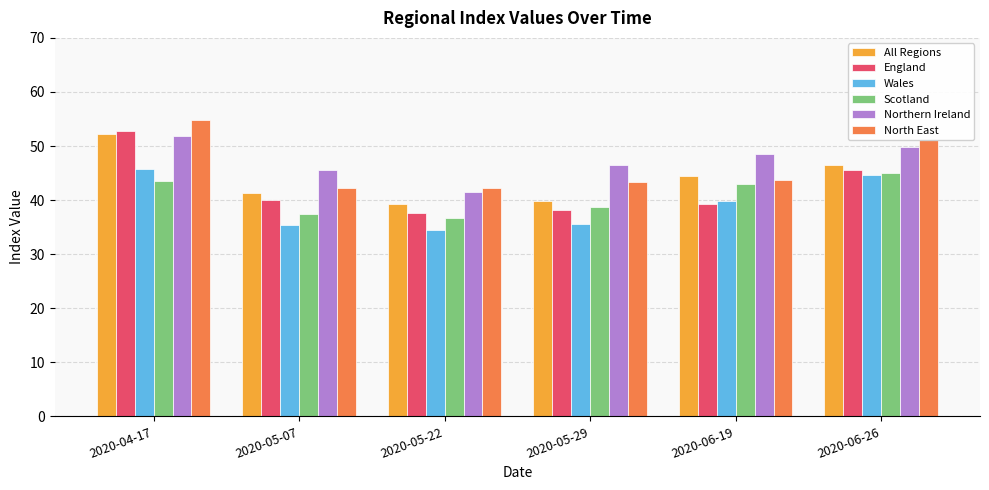

How many bars are there in each group?

6